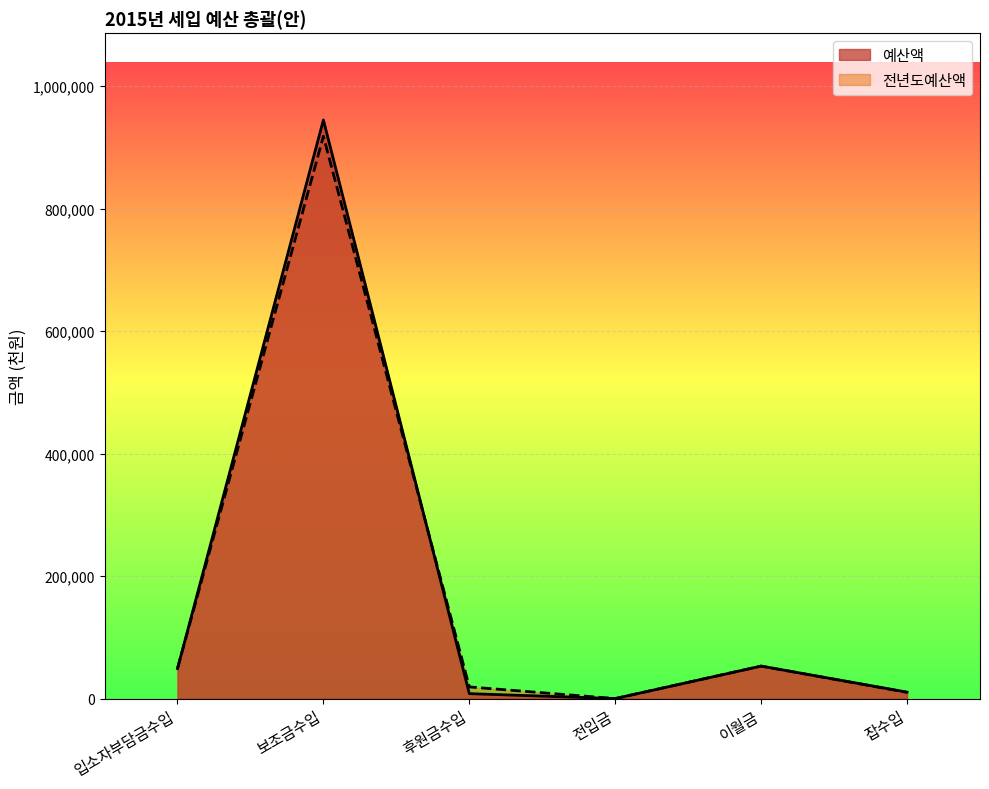

Rank the series at 후원금수입 from lowest to highest value.

예산액, 전년도예산액